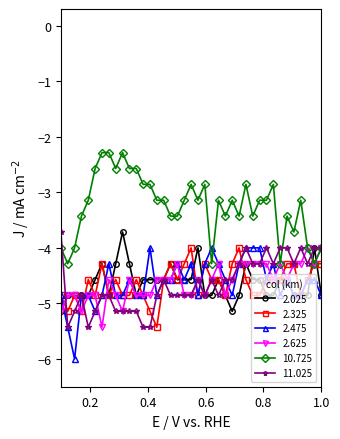

Which series has the largest total across all categories?

10.725